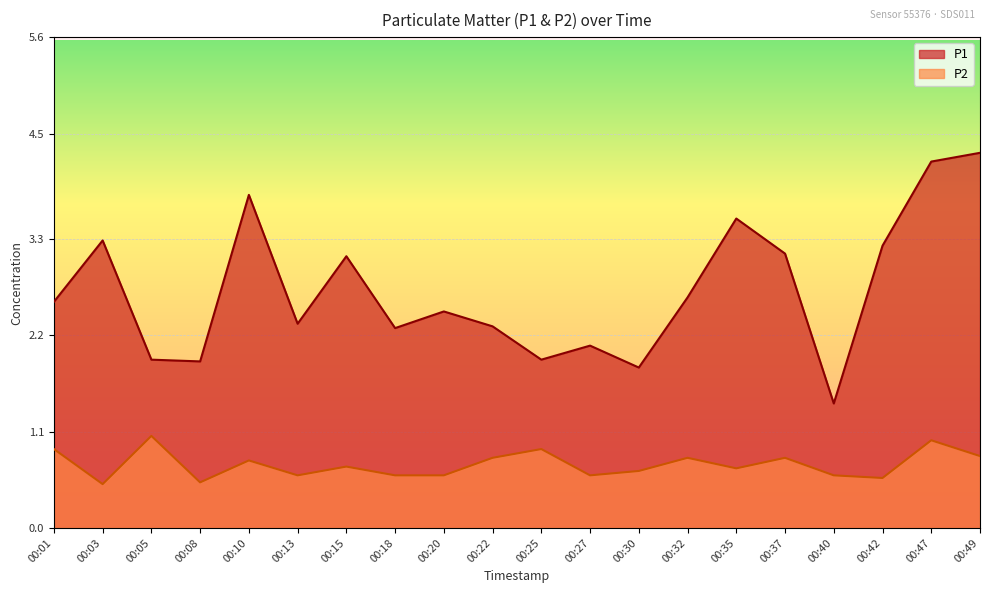

Reading left to right, list all the values displayed in this chart.

P1: 2.6	3.3	1.9	1.9	3.8	2.3	3.1	2.3	2.5	2.3	1.9	2.1	1.8	2.6	3.5	3.1	1.4	3.2	4.2	4.3
P2: 0.9	0.5	1.1	0.5	0.8	0.6	0.7	0.6	0.6	0.8	0.9	0.6	0.7	0.8	0.7	0.8	0.6	0.6	1.0	0.8